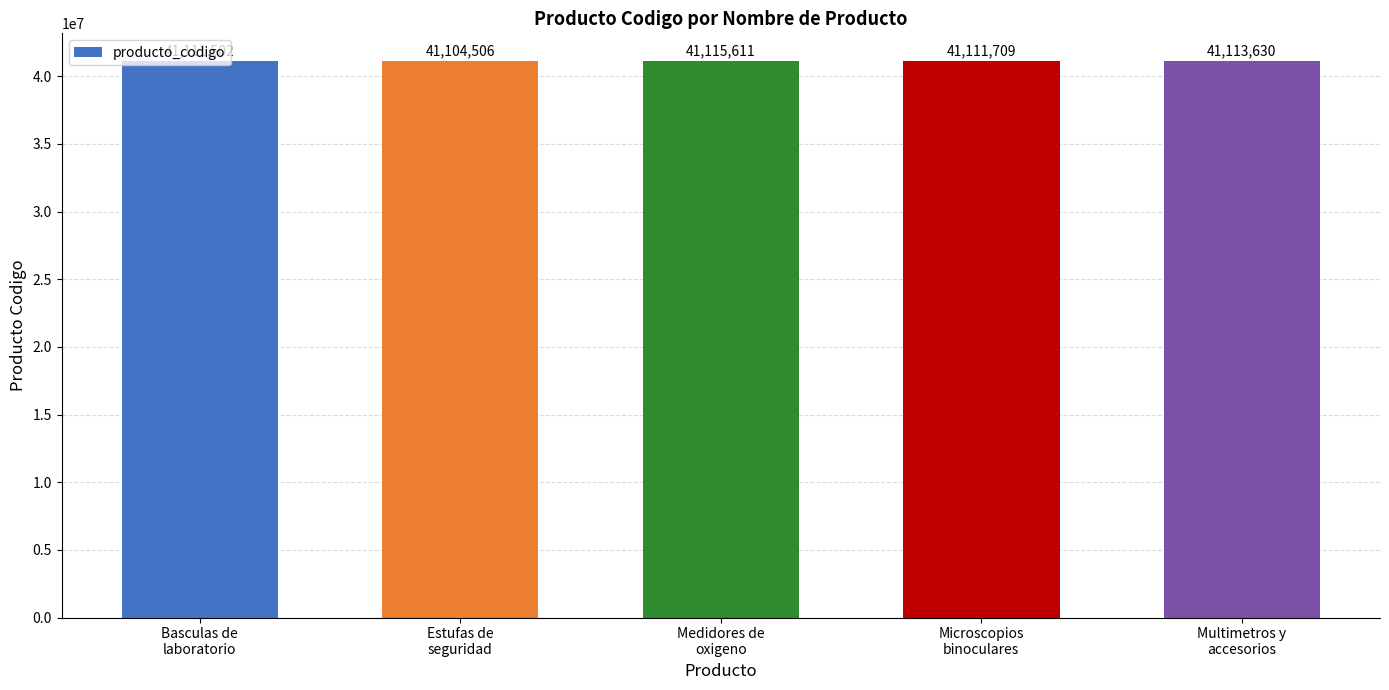

List the labels in order of value, smallest first.

Estufas de
seguridad, Basculas de
laboratorio, Microscopios
binoculares, Multimetros y
accesorios, Medidores de
oxigeno